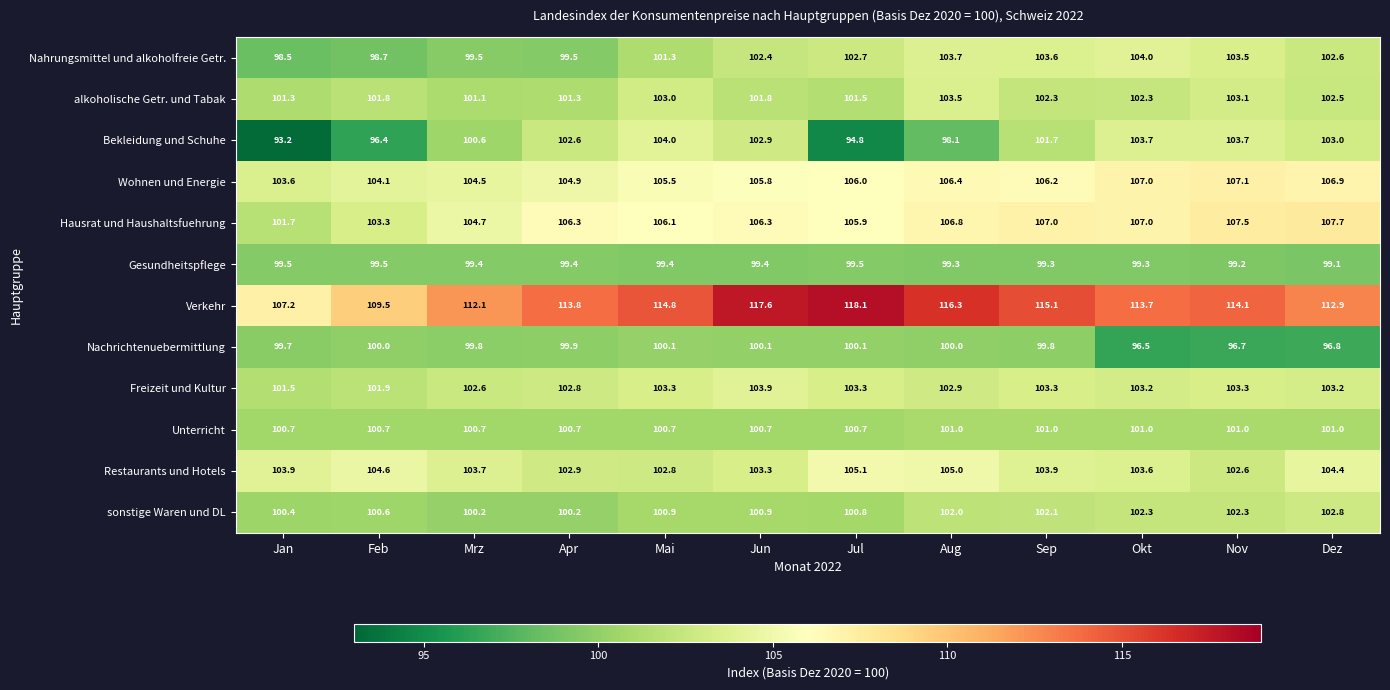

At Jun, list the series in order from smallest to largest.

Gesundheitspflege, Nachrichtenuebermittlung, Unterricht, sonstige Waren und DL, alkoholische Getr. und Tabak, Nahrungsmittel und alkoholfreie Getr., Bekleidung und Schuhe, Restaurants und Hotels, Freizeit und Kultur, Wohnen und Energie, Hausrat und Haushaltsfuehrung, Verkehr